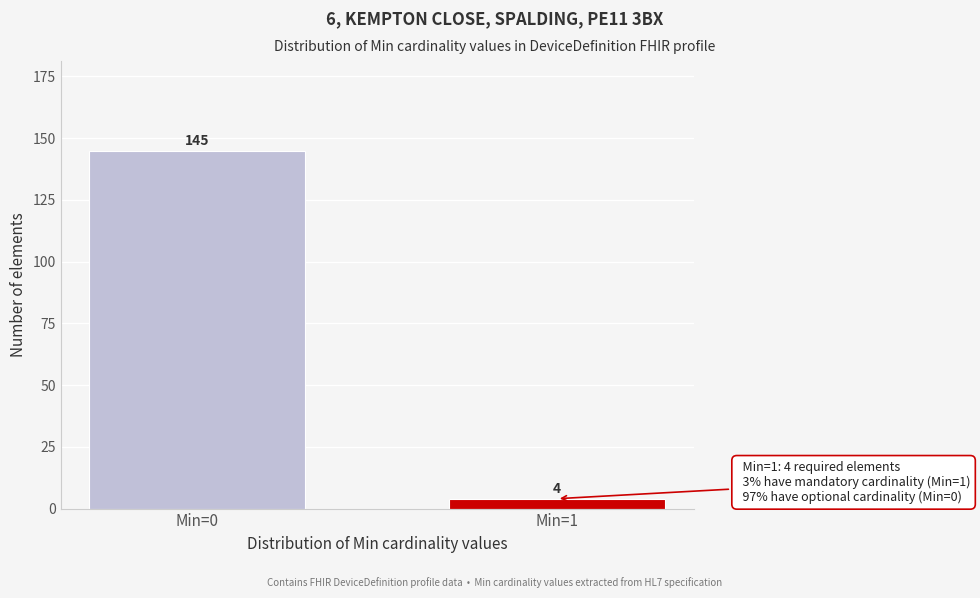

Reading left to right, what are all the values shown in this chart?

145	4